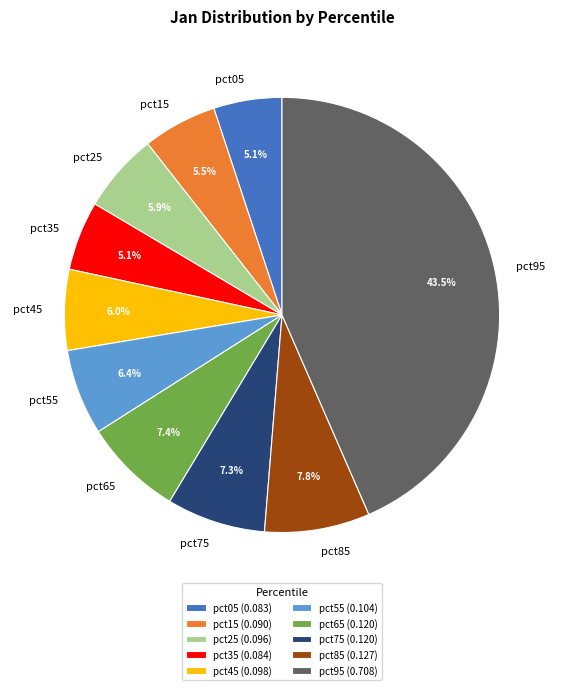

To the nearest percent, what portion does pct45 represent?

6%